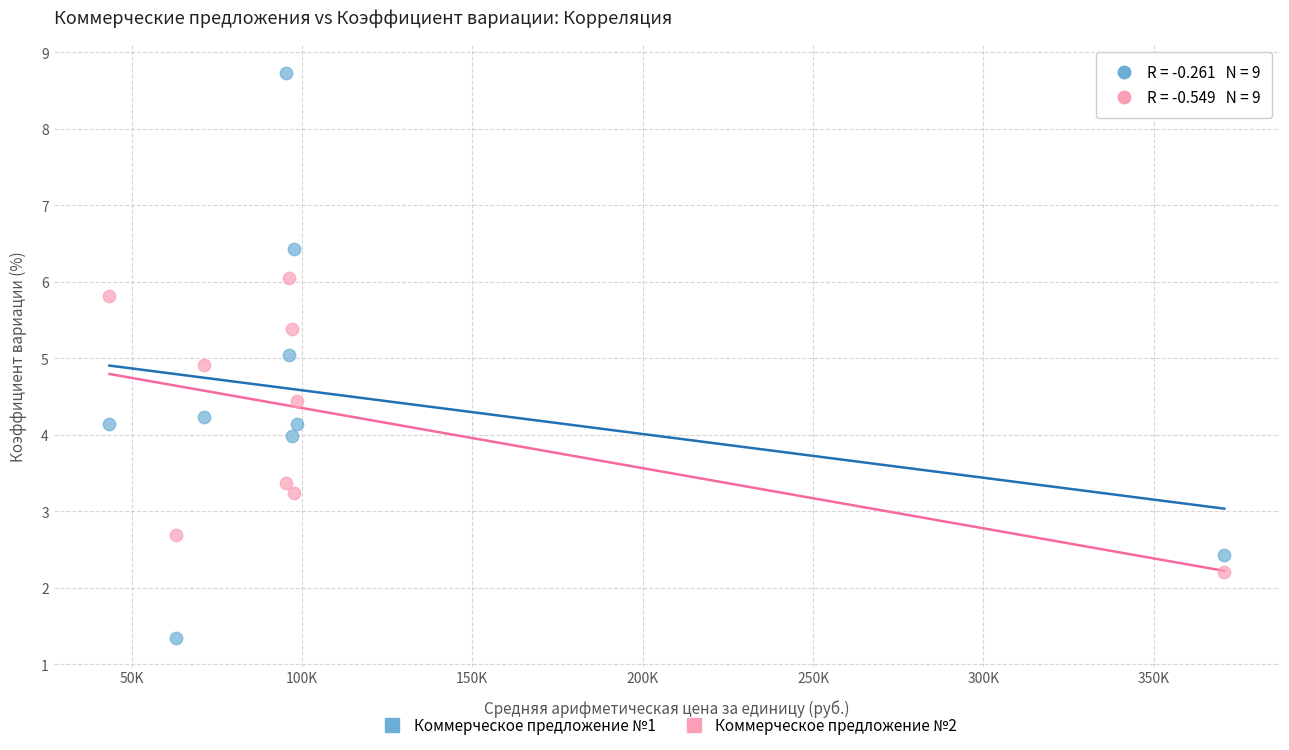

Which series has the largest Y range (max minus min)?

Коммерческое предложение №1